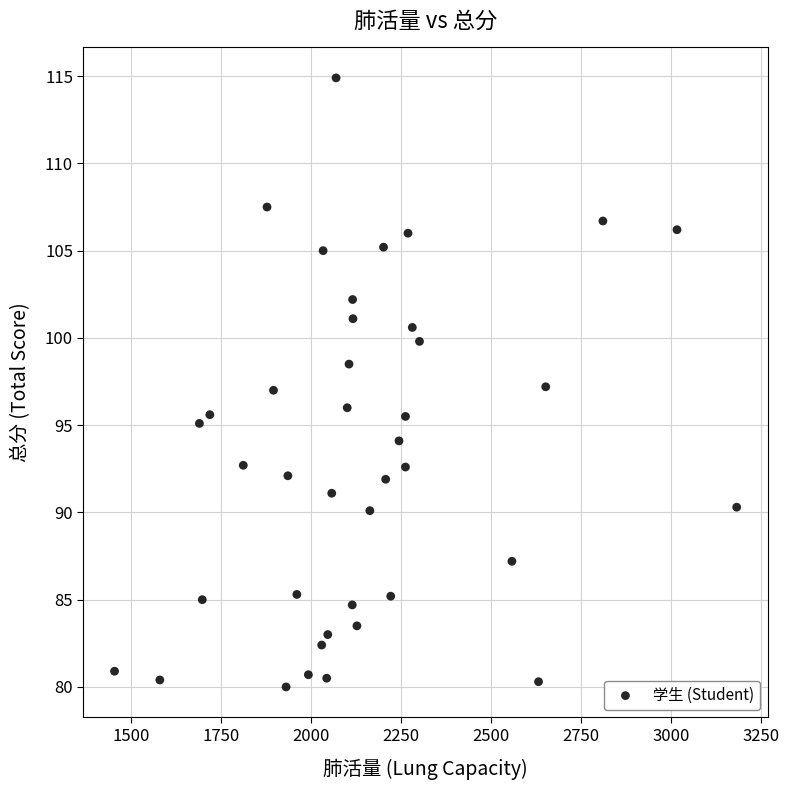

What is the range of Y values (max minus min)?

34.9